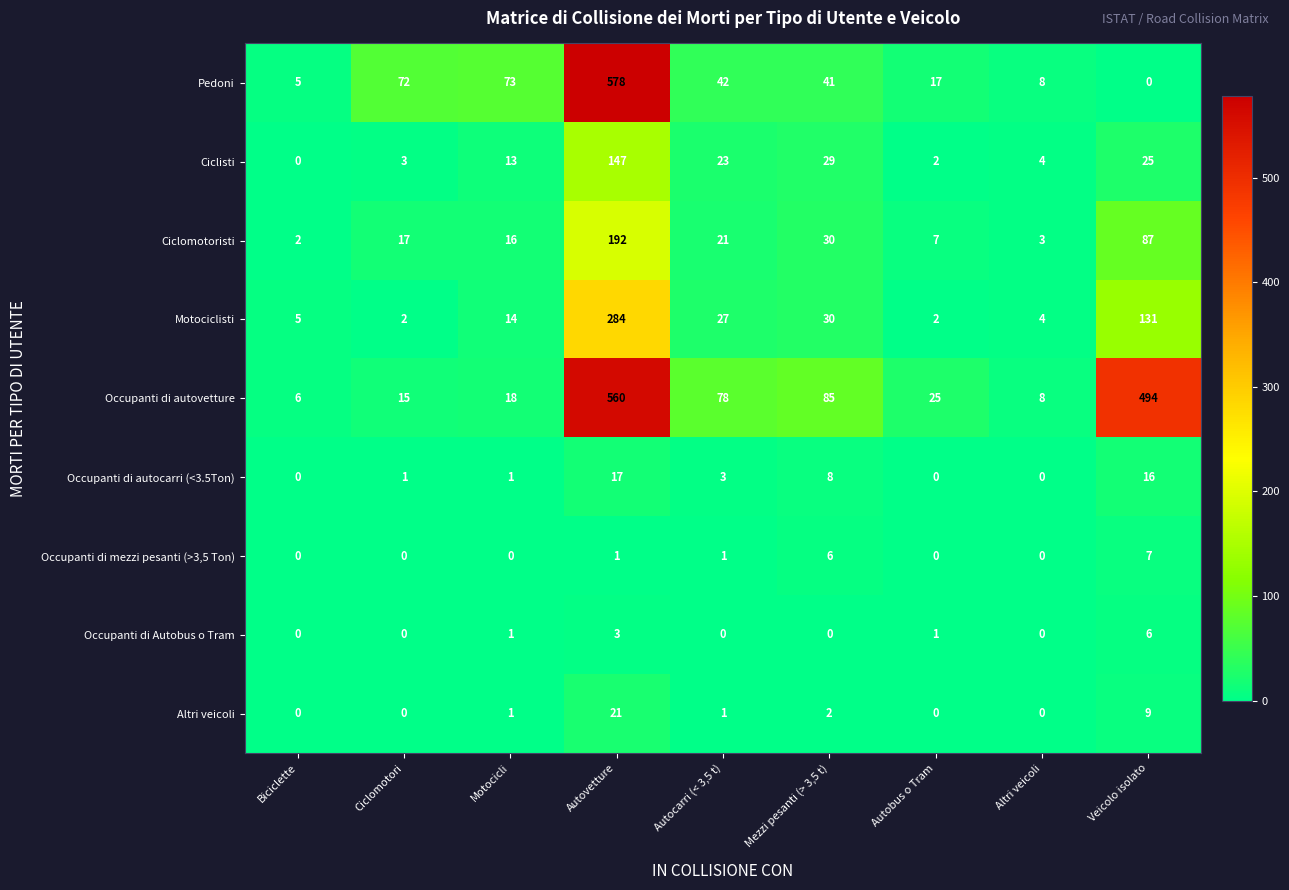

What is the maximum value shown in the chart?

578